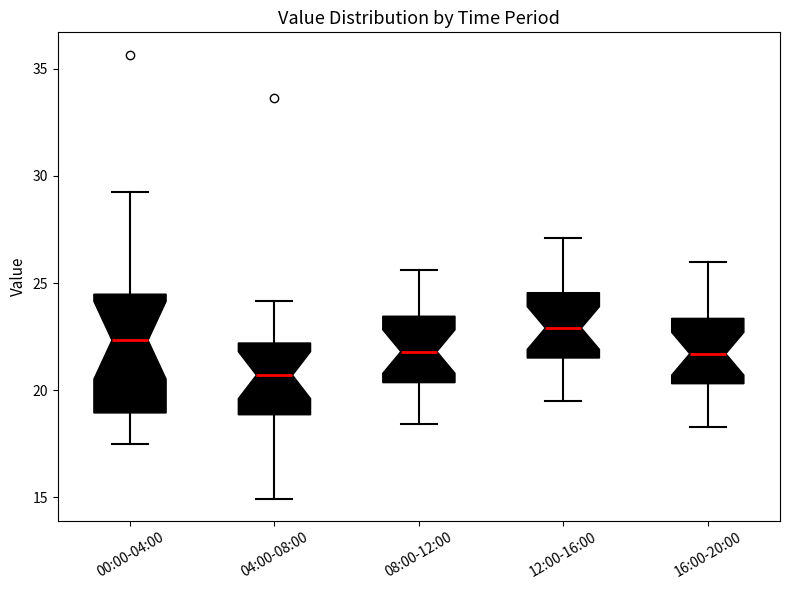

Reading left to right, read every box against the y-axis: the position of its median line, the range the box covers, and the ends of its whiskers. The values are not printed on the chart, so give them approximately, as read against the axis.

00:00-04:00: median 22.5, box 19.0 to 24.5, whiskers 17.5 to 29.0
04:00-08:00: median 20.5, box 19.0 to 22.0, whiskers 15.0 to 24.0
08:00-12:00: median 22.0, box 20.5 to 23.5, whiskers 18.5 to 25.5
12:00-16:00: median 23.0, box 21.5 to 24.5, whiskers 19.5 to 27.0
16:00-20:00: median 21.5, box 20.5 to 23.5, whiskers 18.5 to 26.0